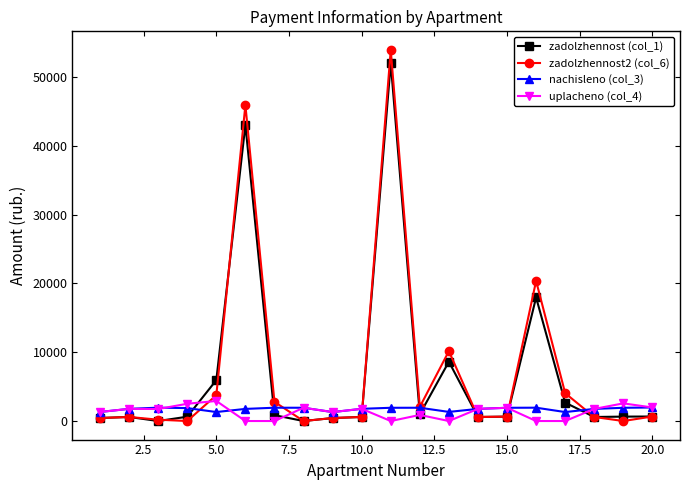

What is the value of the nachisleno (col_3) point at the 1st from the left?

1316.7